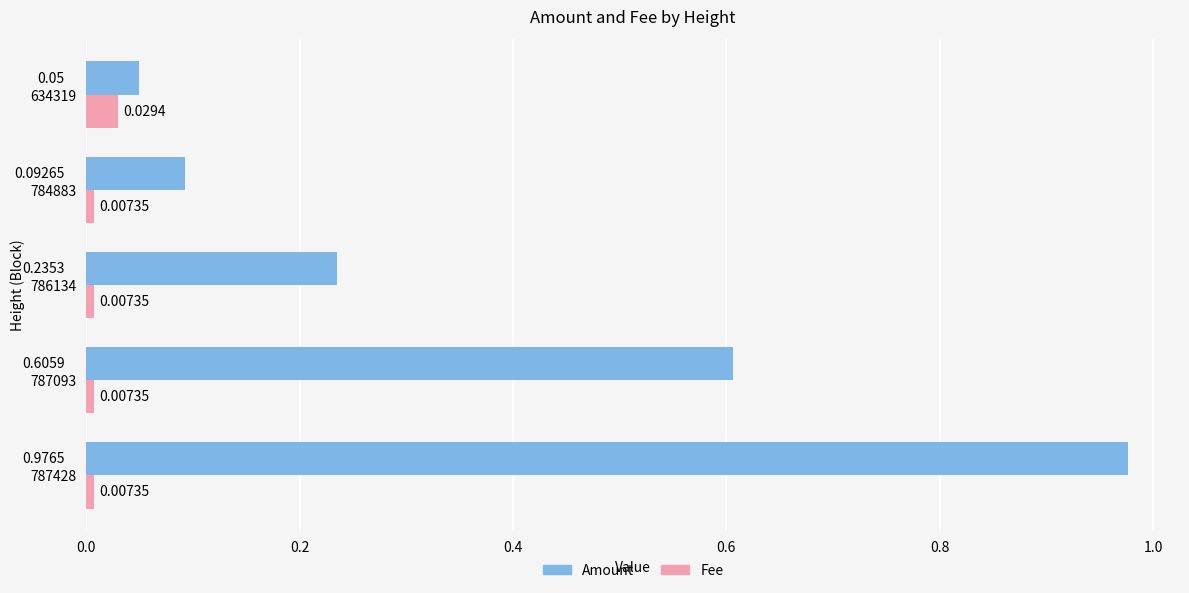

Which series changed the most between 784883 and 634319?

Amount